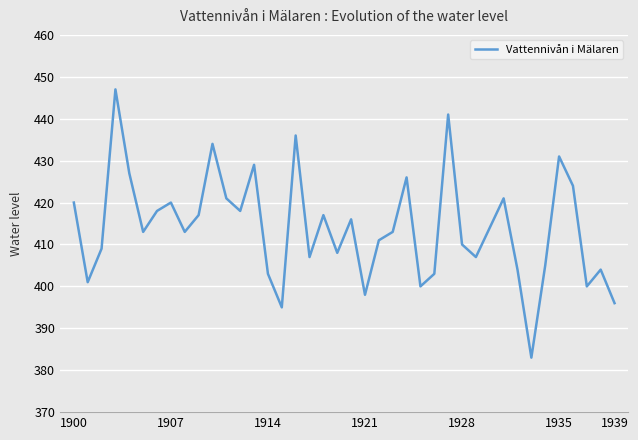

Is this an area chart (filled region under the line)?

No